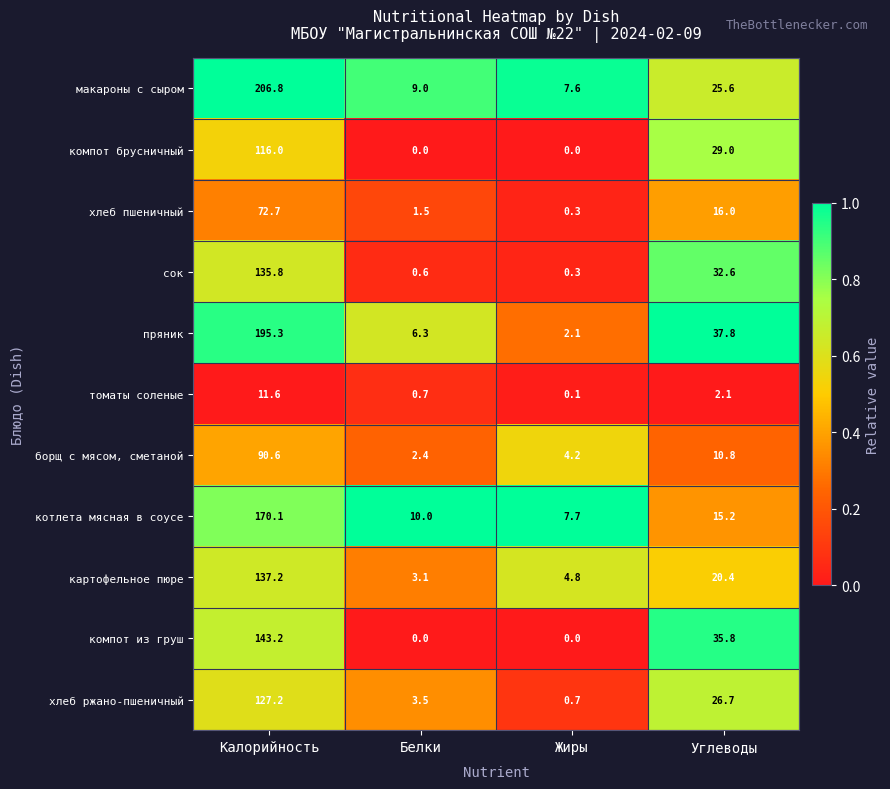

Which series has the largest total across all categories?

макароны с сыром